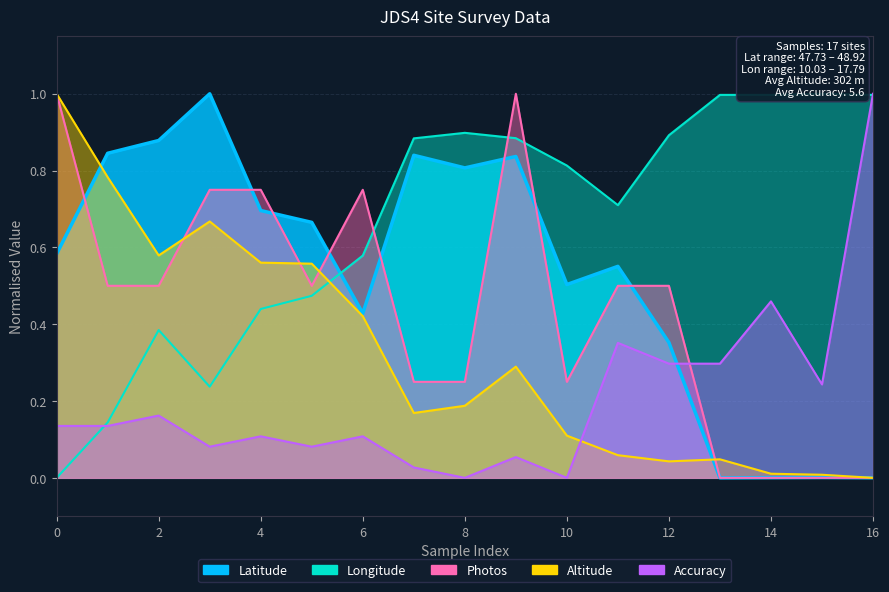

Which has a higher value, 8 or 5?

8